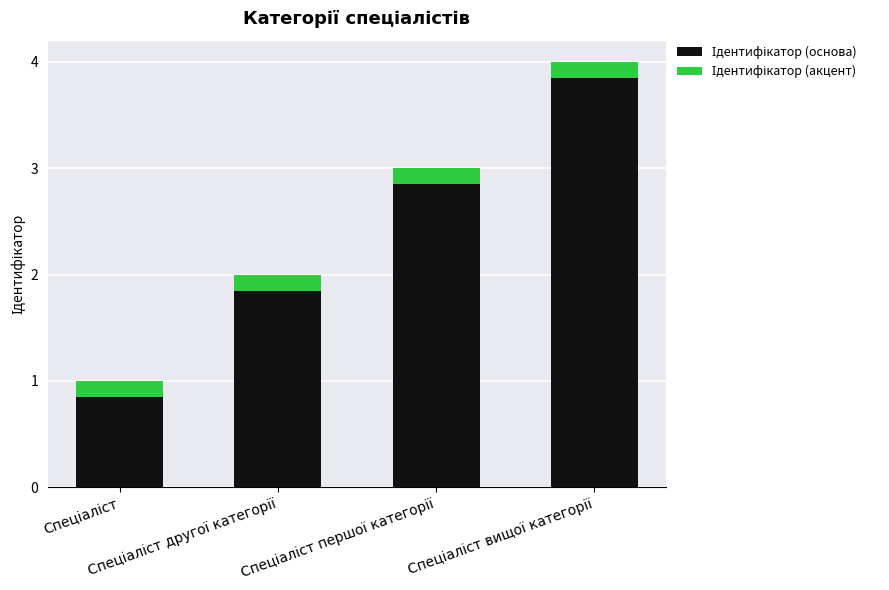

Which has a higher value, Спеціаліст вищої категорії or Спеціаліст першої категорії?

Спеціаліст вищої категорії